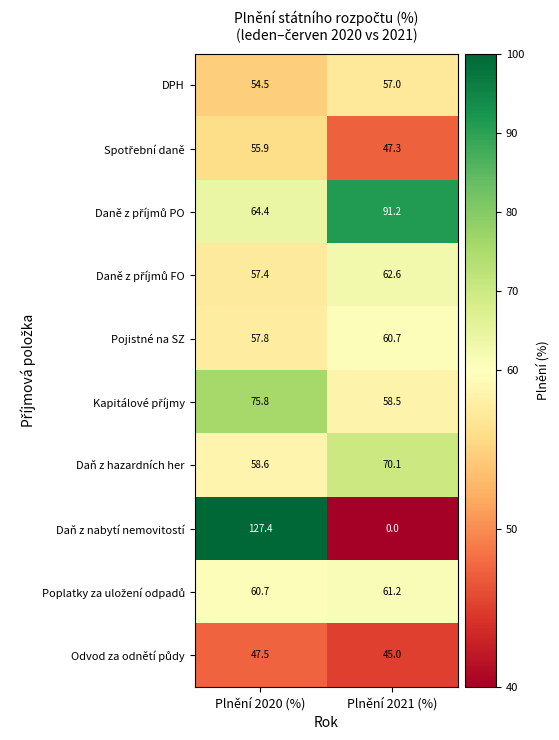

What is the greatest value displayed?

127.4